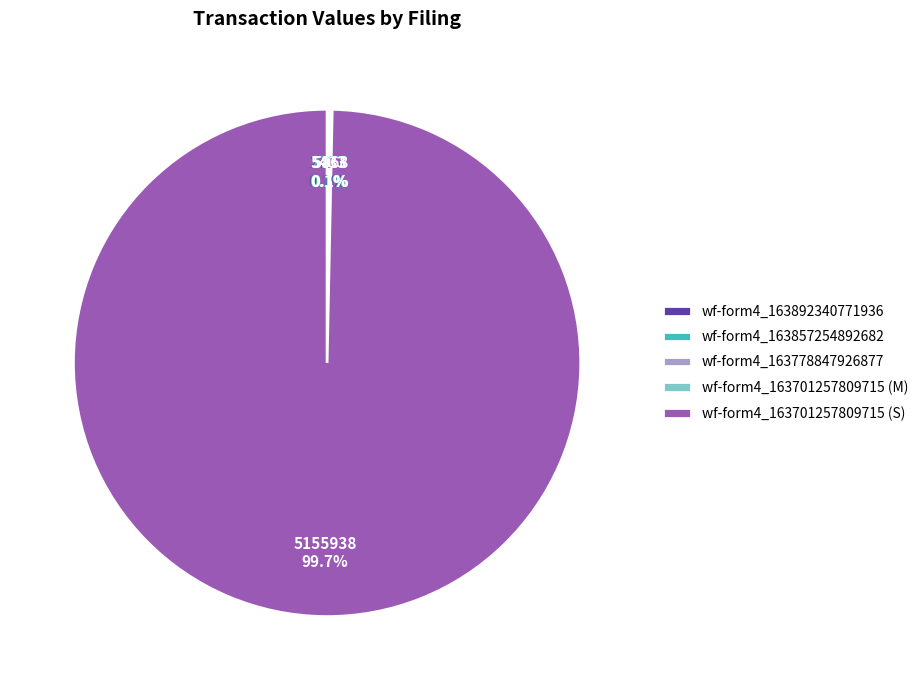

Does any single category account for the majority?

Yes